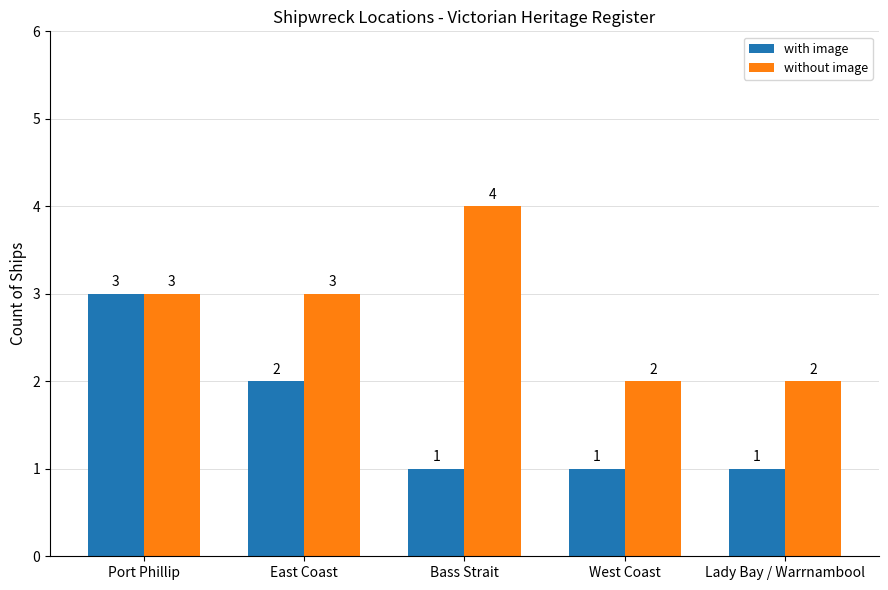

True or false: without image has a value of 2 at West Coast.

True